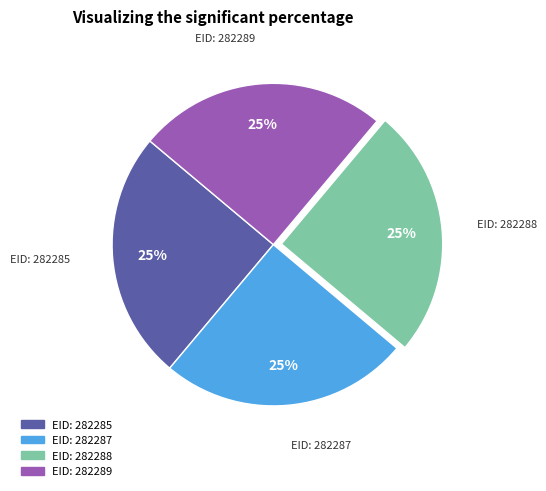

Is there a majority slice in this chart?

No